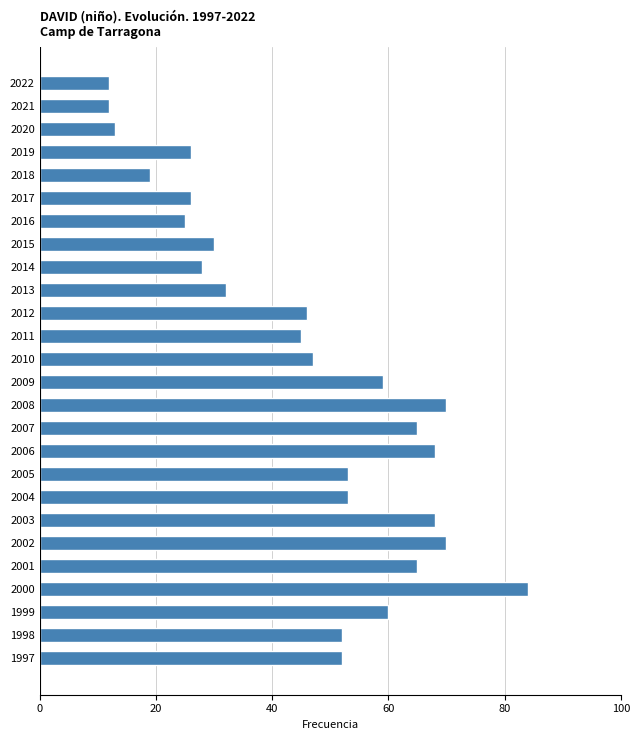

Reading top to bottom, extract all data points from this chart.

12	12	13	26	19	26	25	30	28	32	46	45	47	59	70	65	68	53	53	68	70	65	84	60	52	52